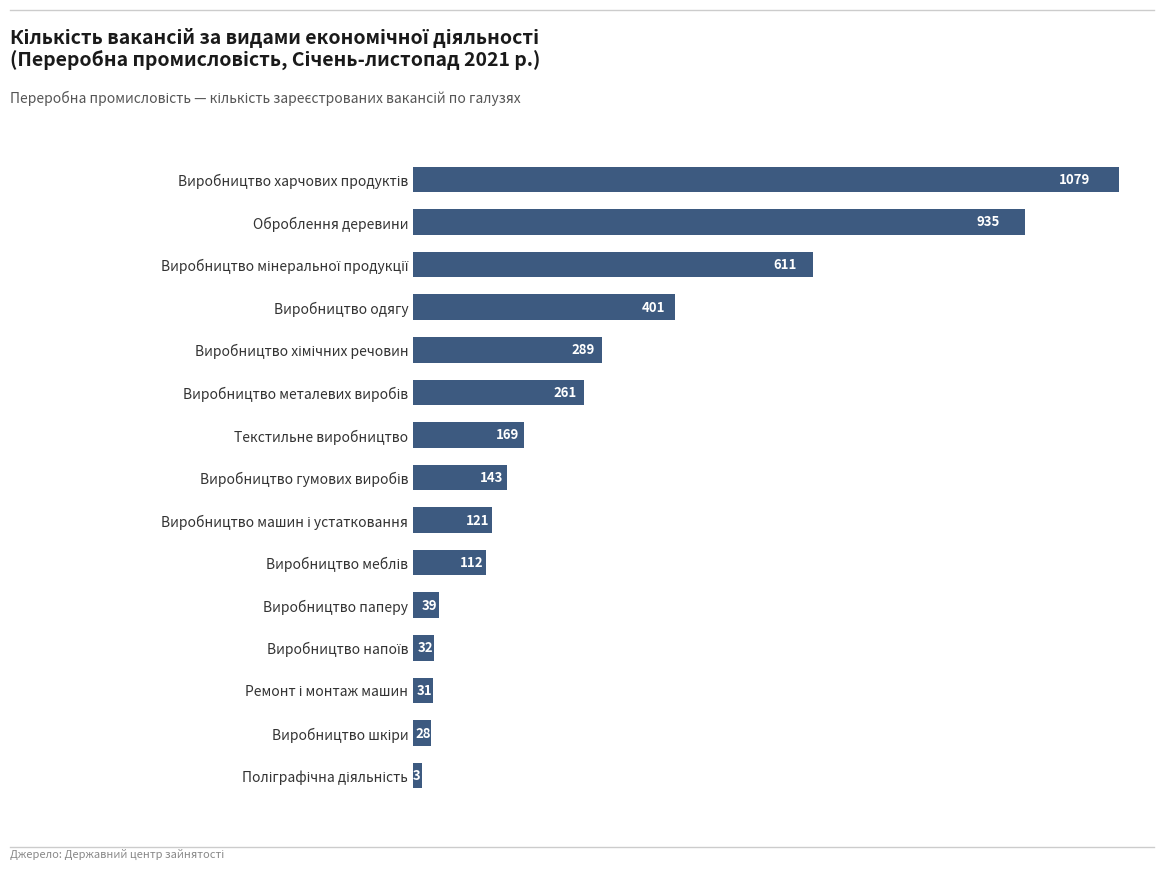

What is the maximum value shown in the chart?

1079